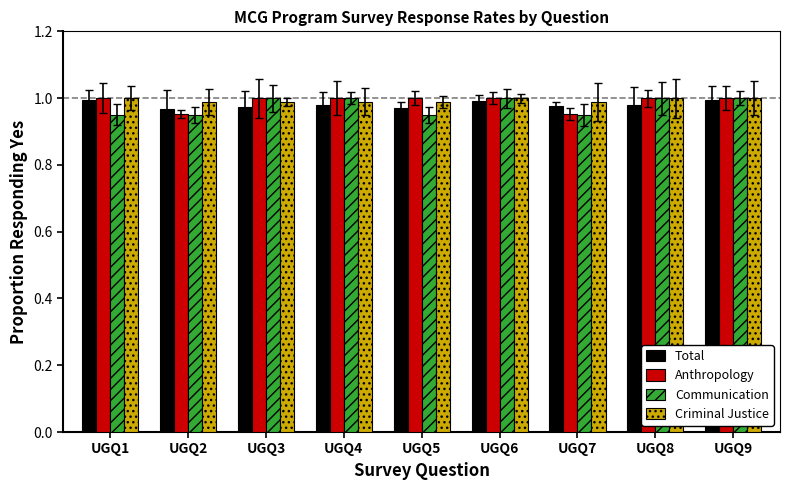

Which series has the widest spread of values?

Communication